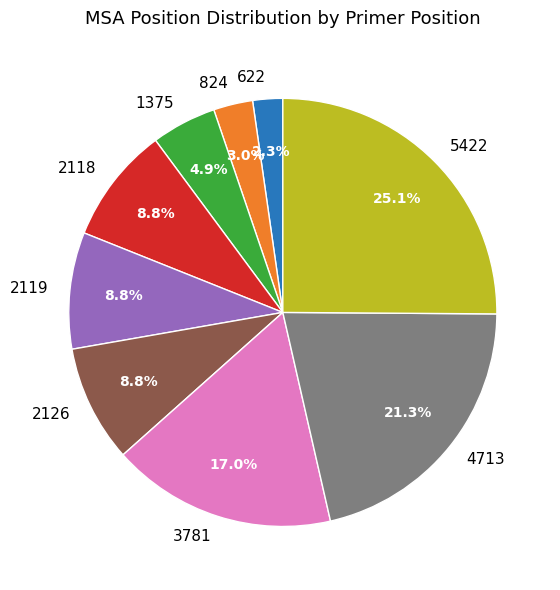

To the nearest percent, what portion does 622 represent?

2%